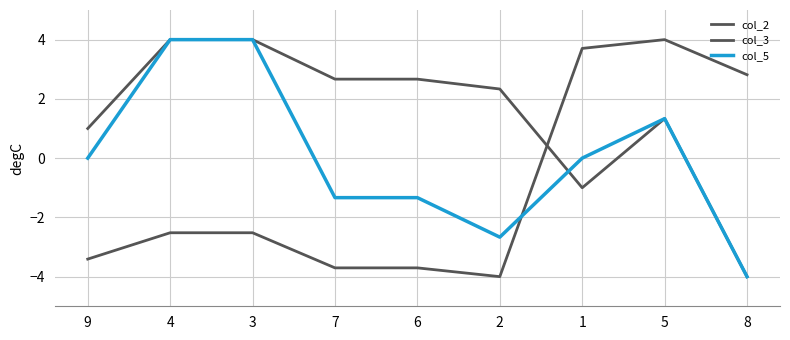

Which category has the highest value across all series?

4